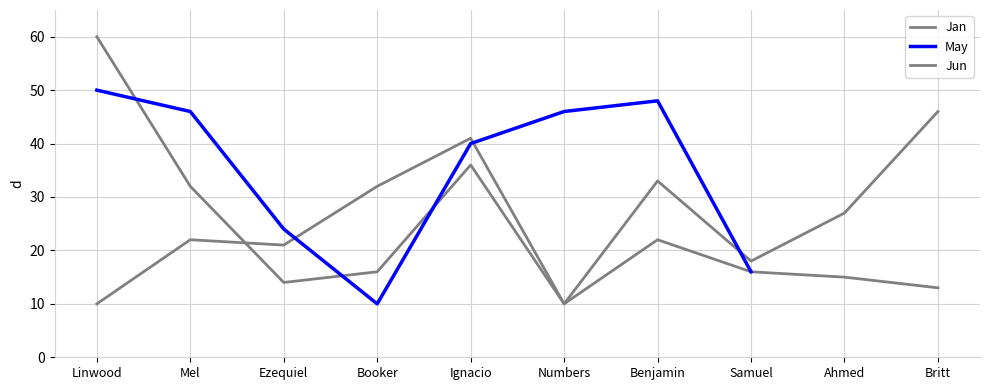

Between Benjamin and Britt, which is larger?

Benjamin